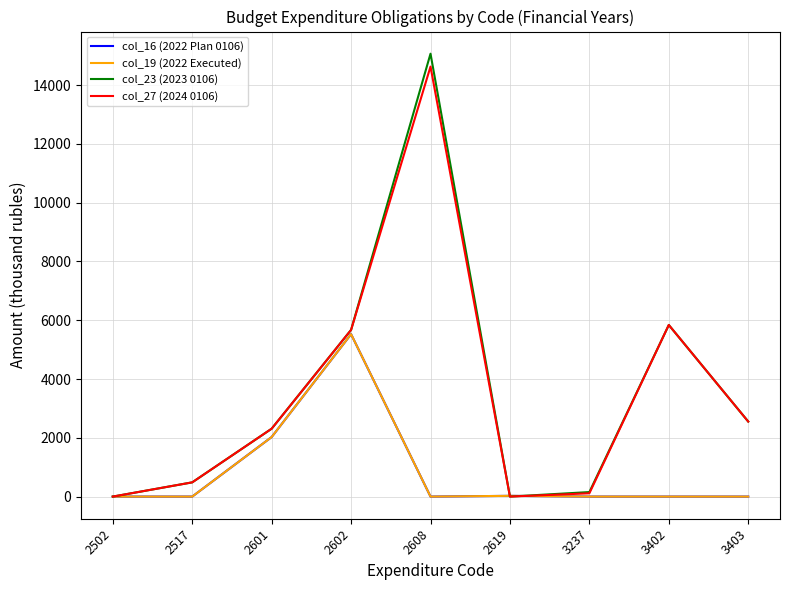

Which series has the largest total across all categories?

col_23 (2023 0106)